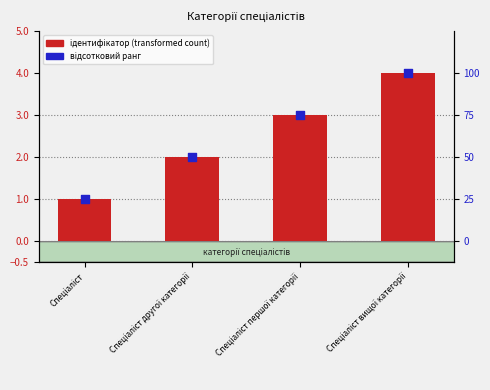

At how many categories does at least one series exceed 38?

3